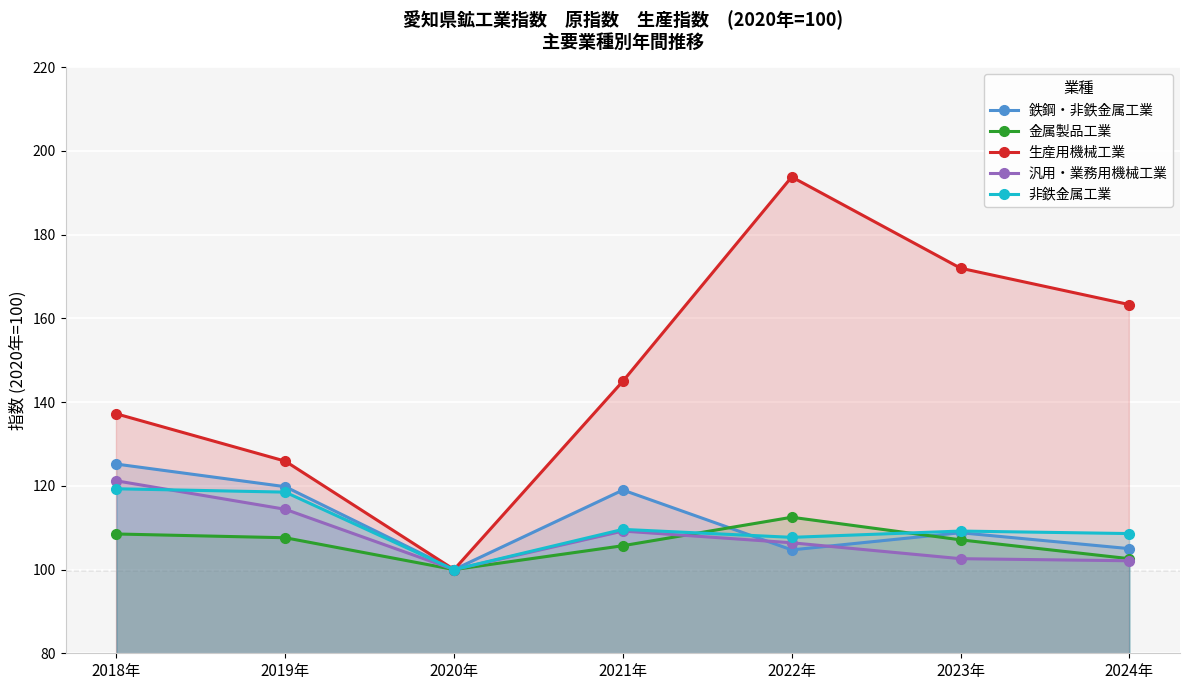

How many values in the 非鉄金属工業 series are below 109?

3